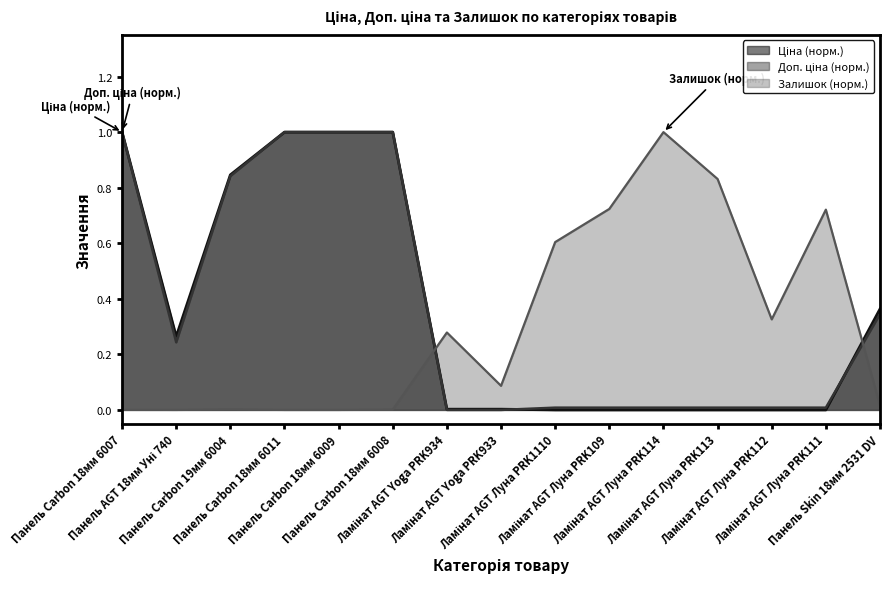

Does the chart display data point markers on the line(s)?

No